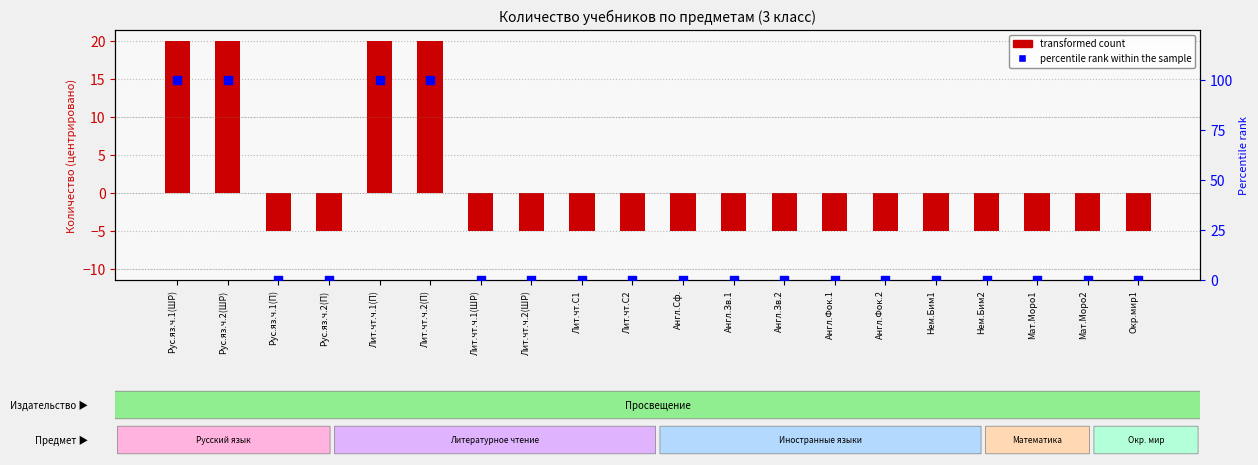

Which series contains the highest Y value?

percentile rank within the sample